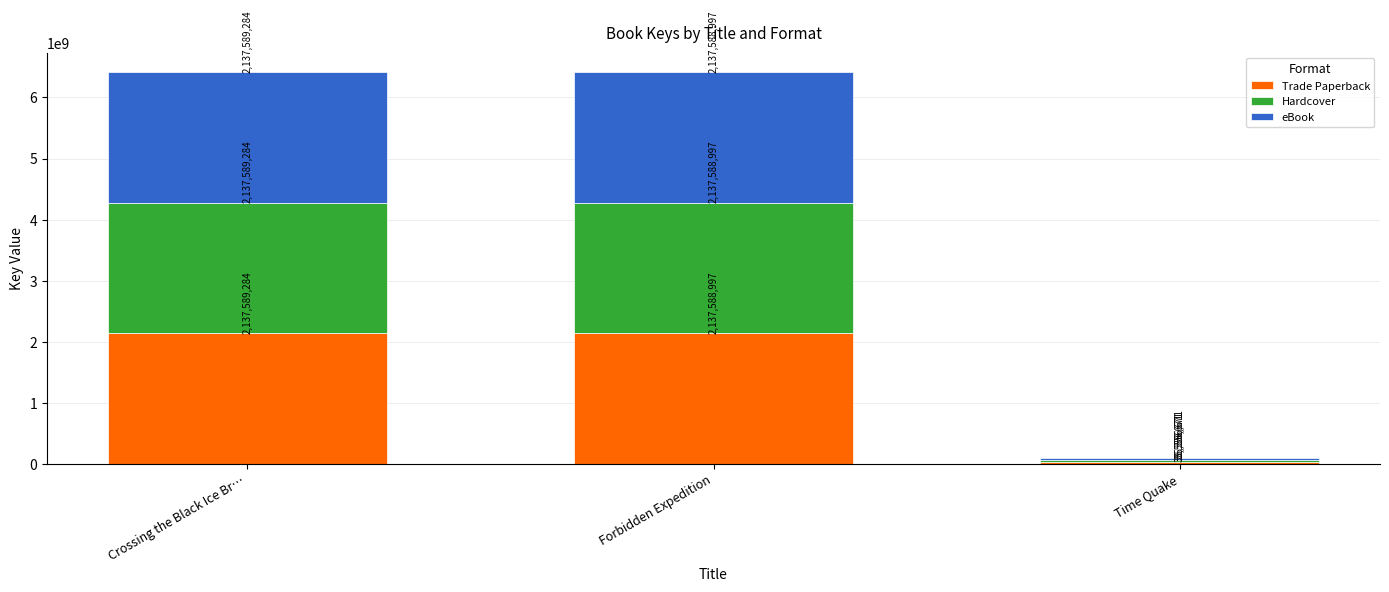

The Trade Paperback series shows 557336292 at Forbidden Expedition. True or false?

False